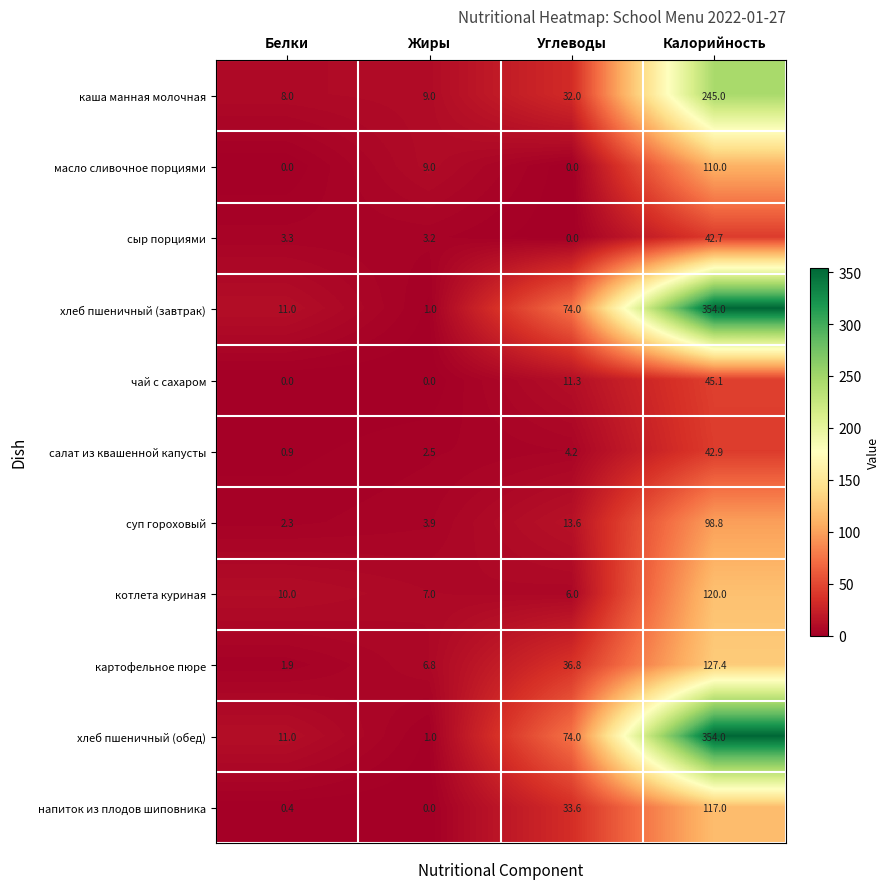

What is the sum of the хлеб пшеничный (завтрак) values at Калорийность and Белки?

365.0